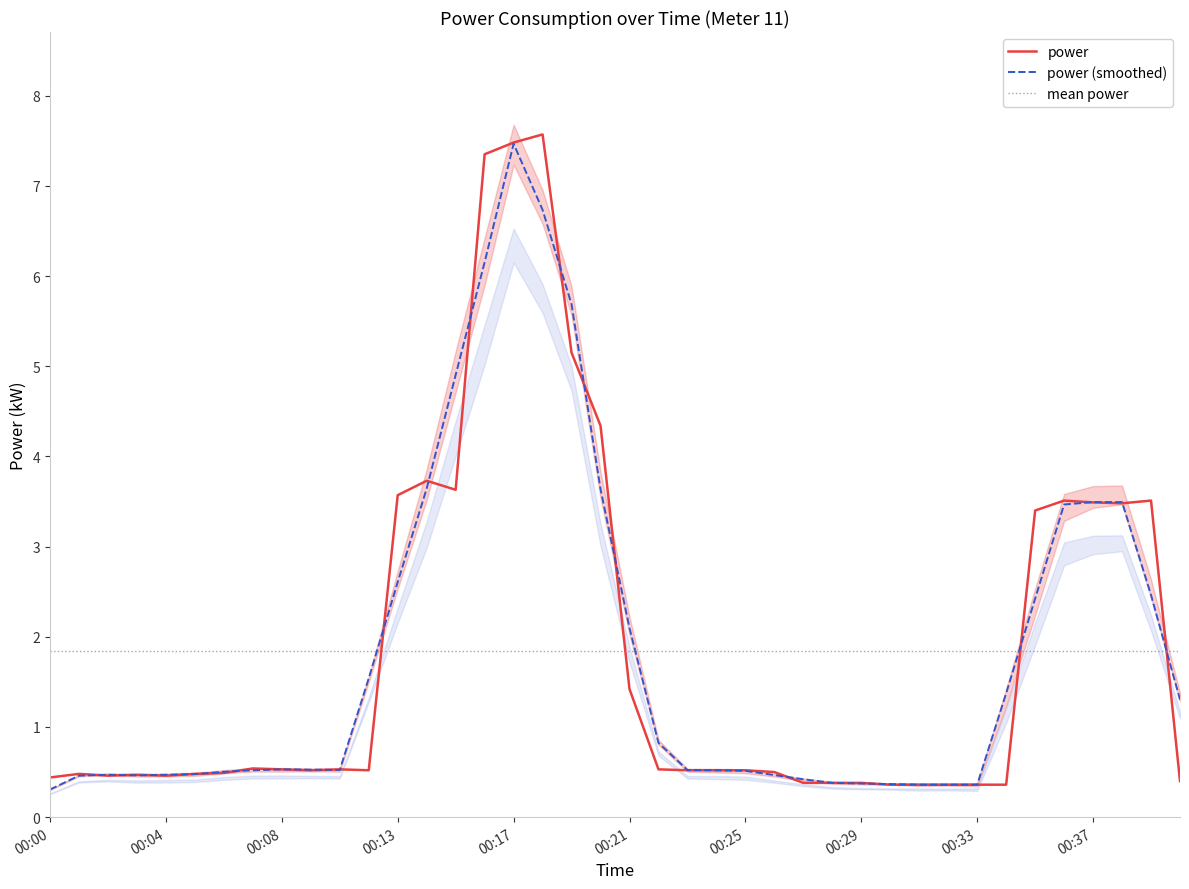

Reading right to left, extract all data points from this chart.

power: 0.4	3.5	3.5	3.5	3.5	3.4	0.4	0.4	0.4	0.4	0.4	0.4	0.4	0.4	0.5	0.5	0.5	0.5	0.5	1.4	4.3	5.2	7.6	7.5	7.3	3.6	3.7	3.6	0.5	0.5	0.5	0.5	0.5	0.5	0.5	0.5	0.5	0.5	0.5	0.4
power (smoothed): 1.3	2.5	3.5	3.5	3.5	2.4	1.4	0.4	0.4	0.4	0.4	0.4	0.4	0.4	0.5	0.5	0.5	0.5	0.8	2.1	3.6	5.7	6.7	7.5	6.2	4.9	3.6	2.6	1.5	0.5	0.5	0.5	0.5	0.5	0.5	0.5	0.5	0.5	0.5	0.3
mean power: 1.8	1.8	1.8	1.8	1.8	1.8	1.8	1.8	1.8	1.8	1.8	1.8	1.8	1.8	1.8	1.8	1.8	1.8	1.8	1.8	1.8	1.8	1.8	1.8	1.8	1.8	1.8	1.8	1.8	1.8	1.8	1.8	1.8	1.8	1.8	1.8	1.8	1.8	1.8	1.8